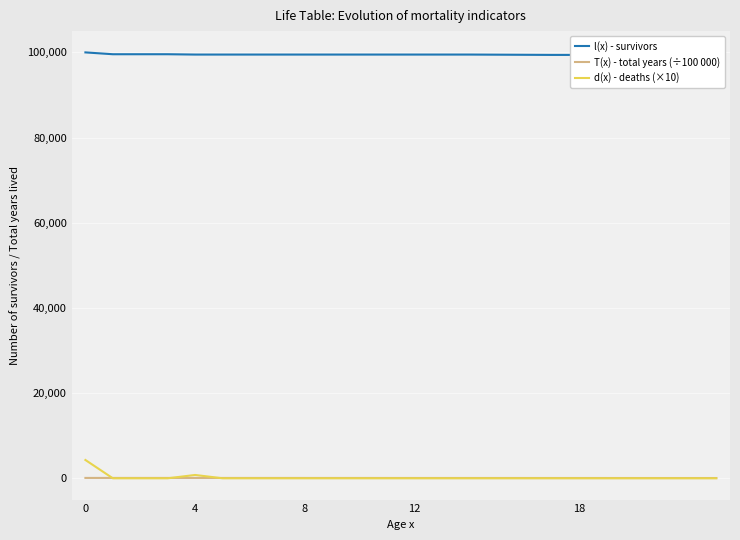

How many times do d(x) - deaths (×10) and T(x) - total years (÷100 000) cross each other?

3